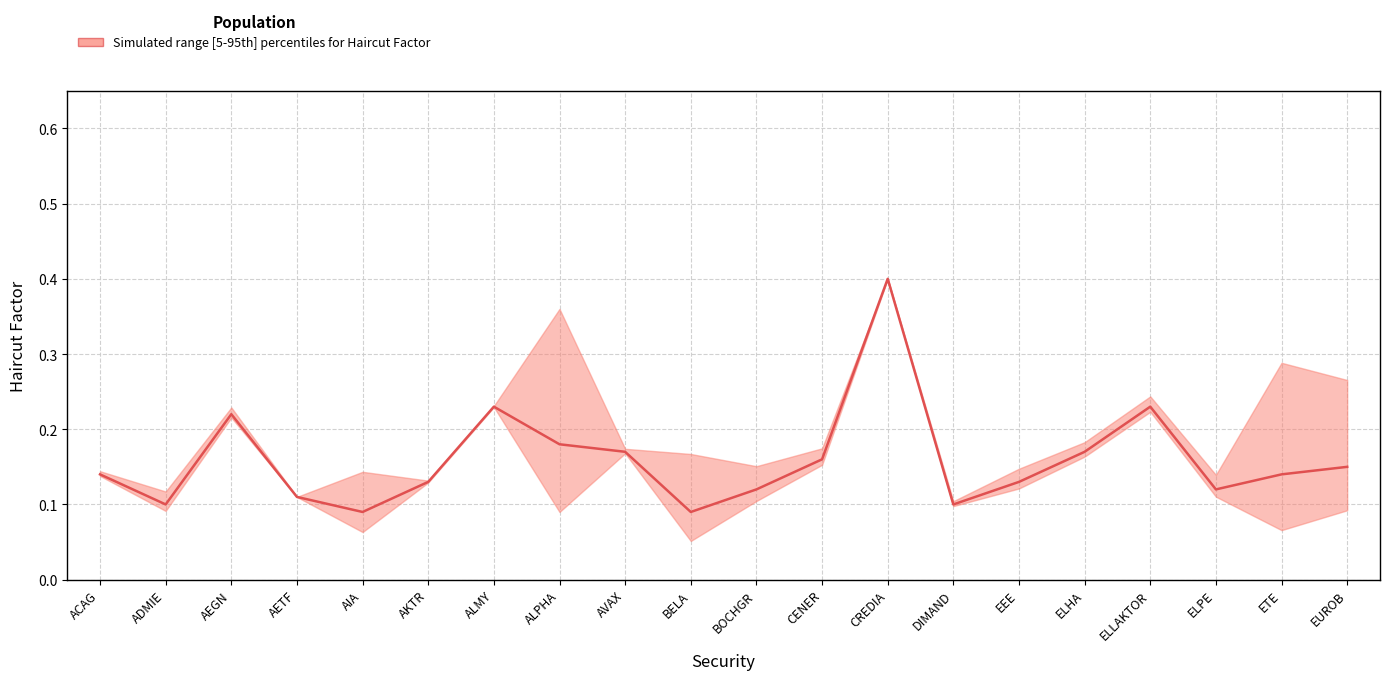

What is the label of the 4th point from the left?

AETF